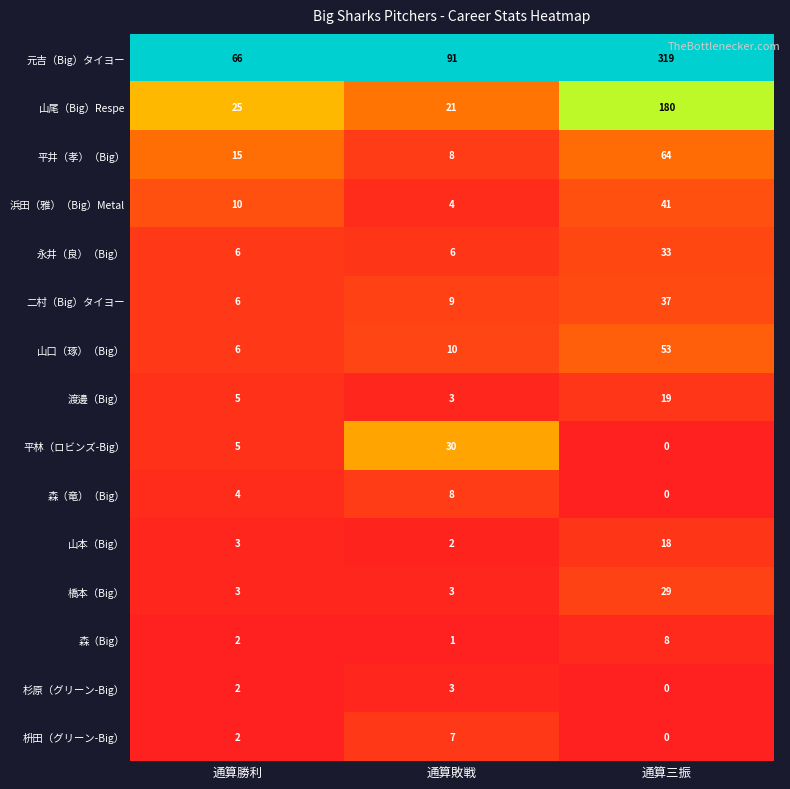

Which series has the largest range (max minus min)?

元吉（Big）タイヨー